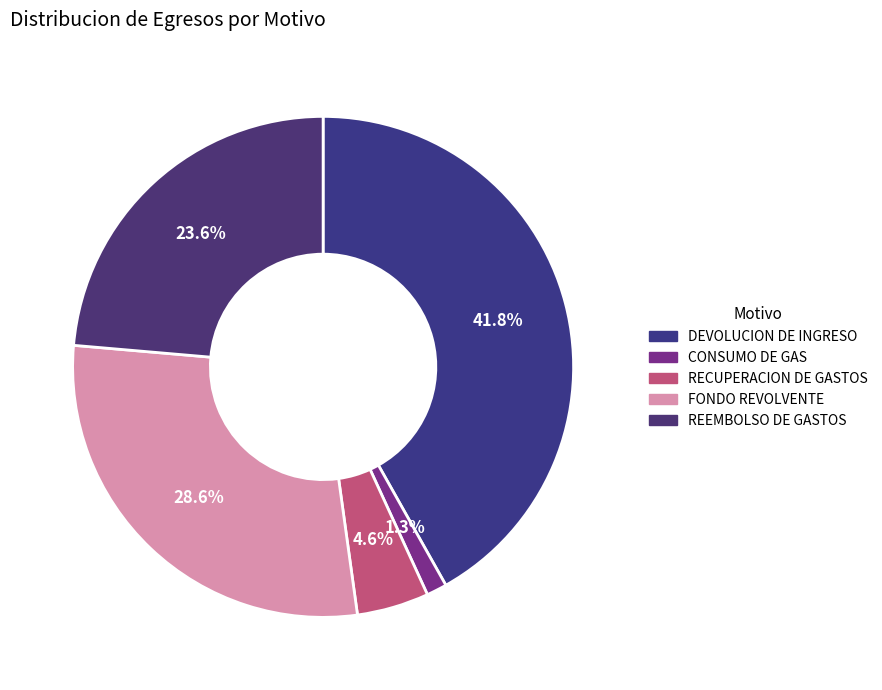

Is DEVOLUCION DE INGRESO the majority of the pie?

No